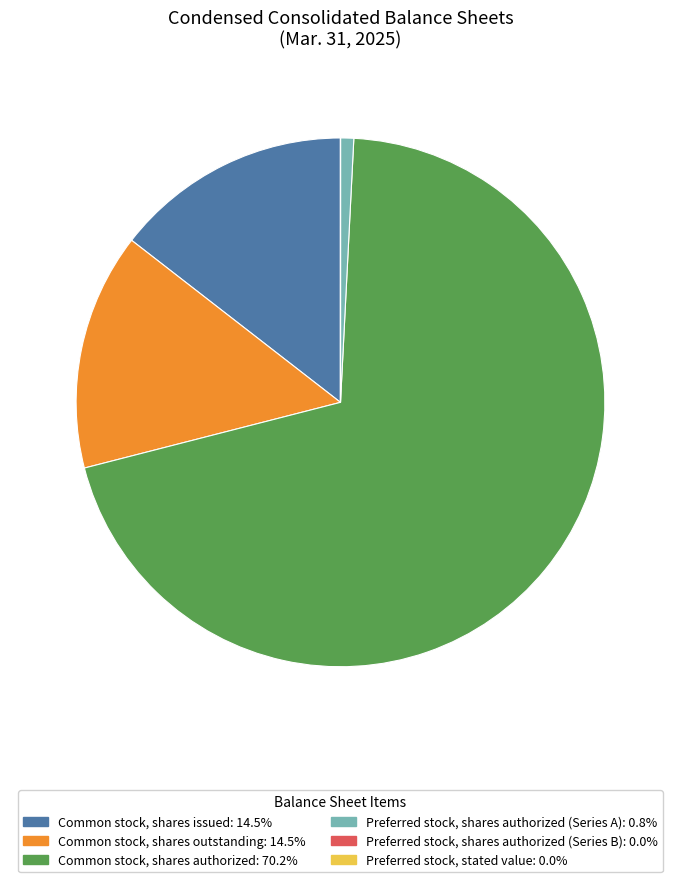

Does Common stock, shares authorized account for over 50% of the chart?

Yes